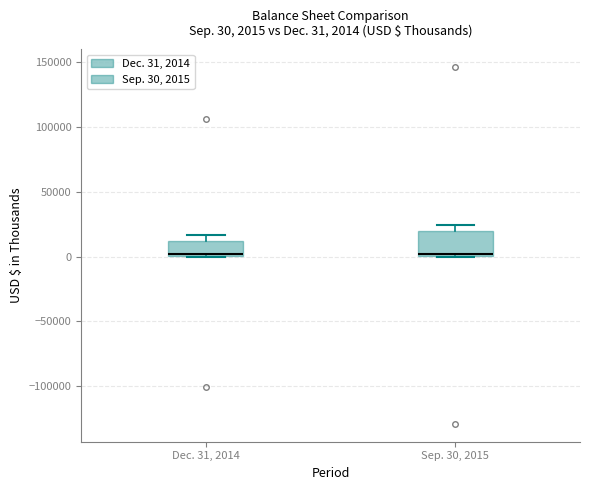

Which box is the tallest, from its lower edge to its upper edge?

Sep. 30, 2015